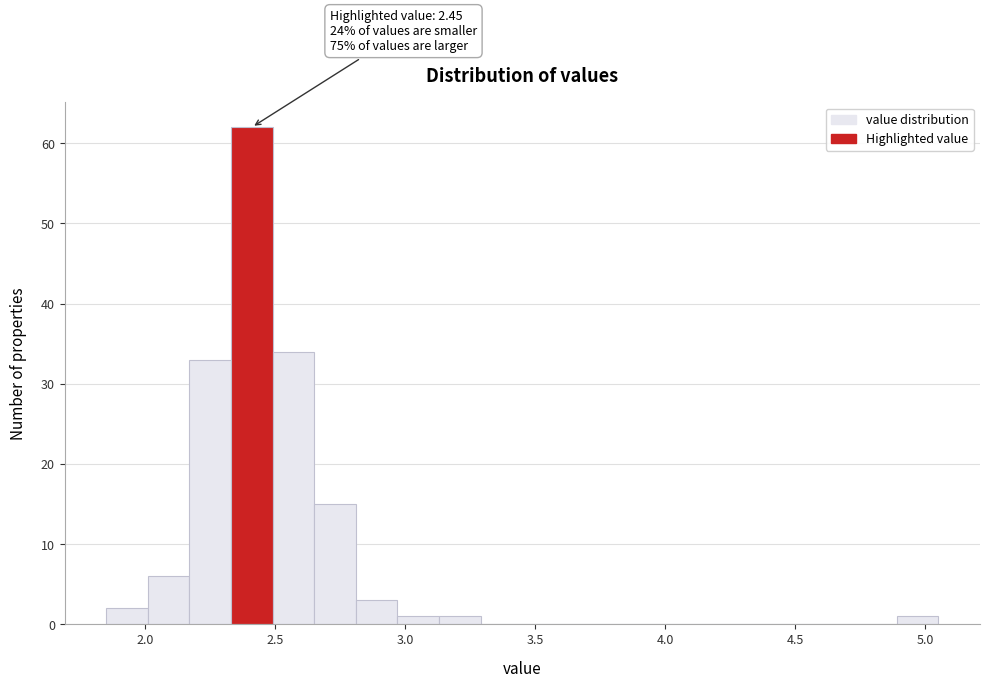

Read against the x-axis, roughly where is the centre of the tallest bar?

2.40